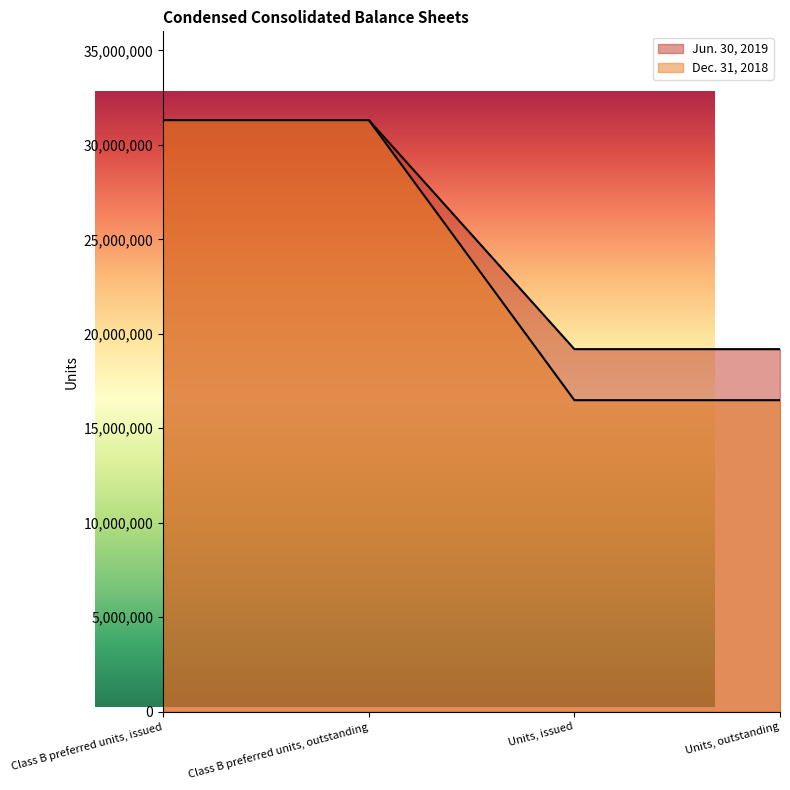

True or false: Jun. 30, 2019 and Dec. 31, 2018 intersect in this chart.

False